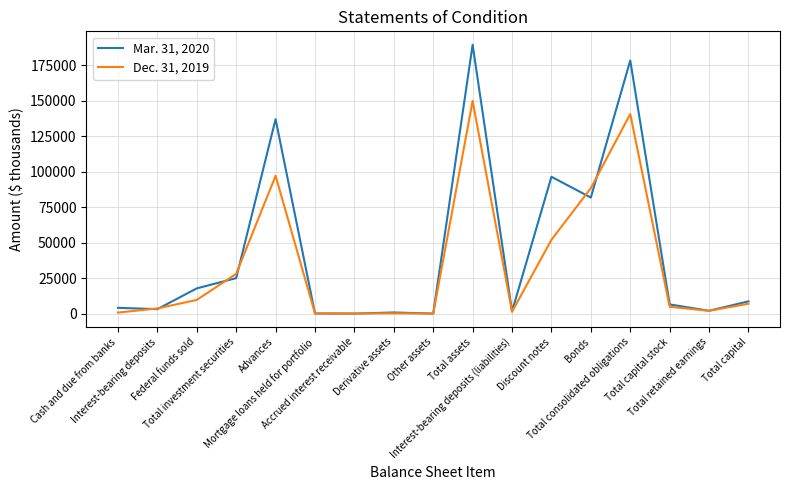

What position from the left is Total capital?

17